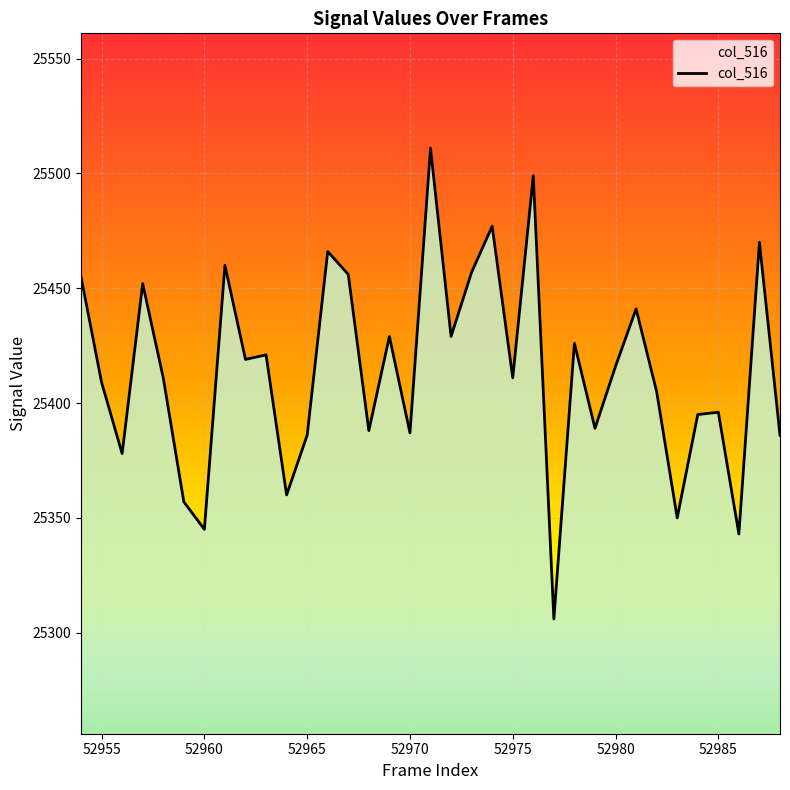

What is the maximum value shown in the chart?

25511